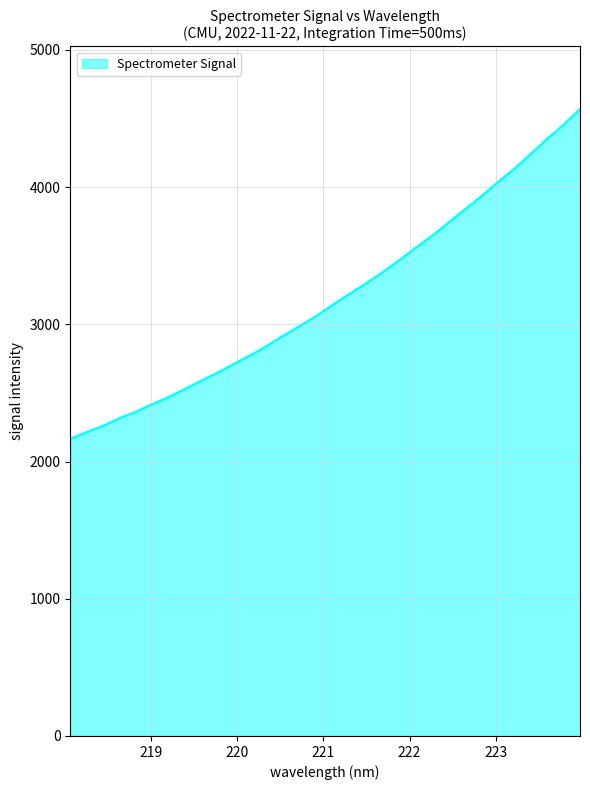

What is the difference between the maximum and minimum values?

2402.3